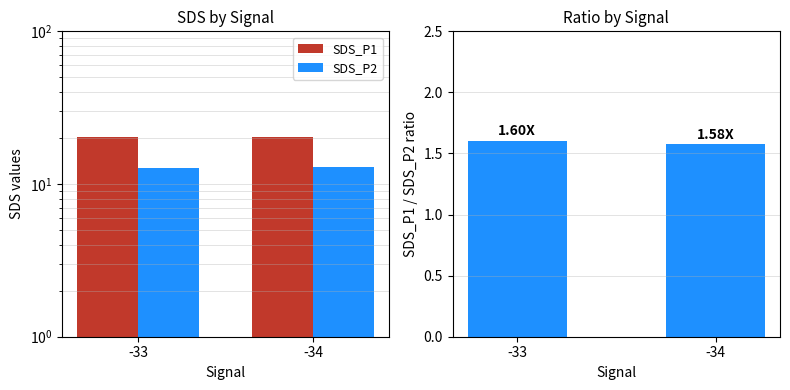

Which has a higher value, -33 or -34?

-33